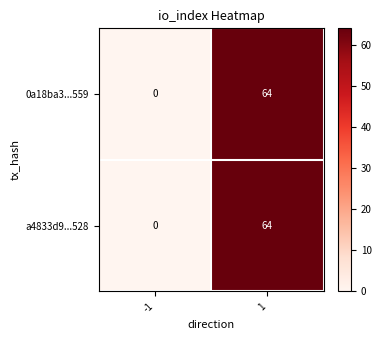

What is the maximum value shown in the chart?

64